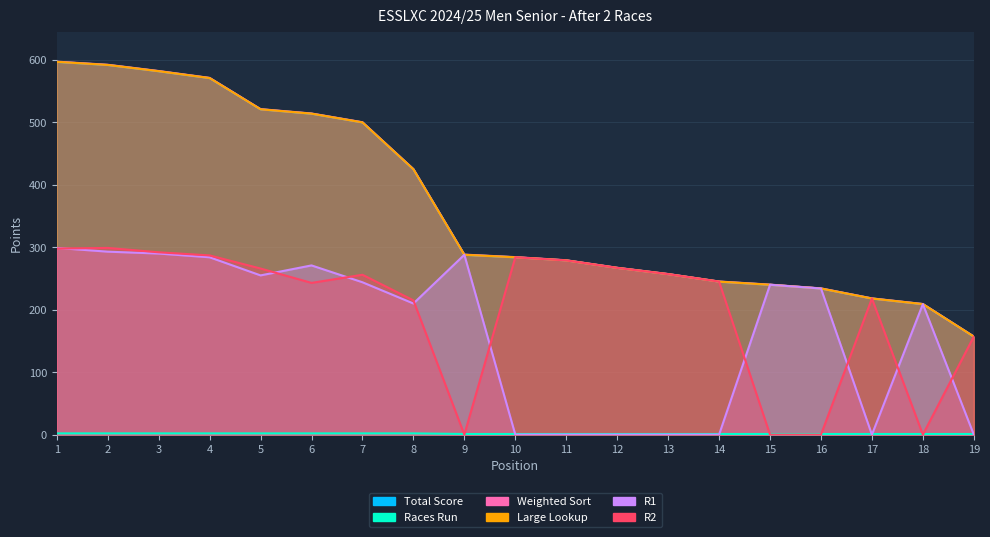

At how many categories does at least one series exceed 72?

19